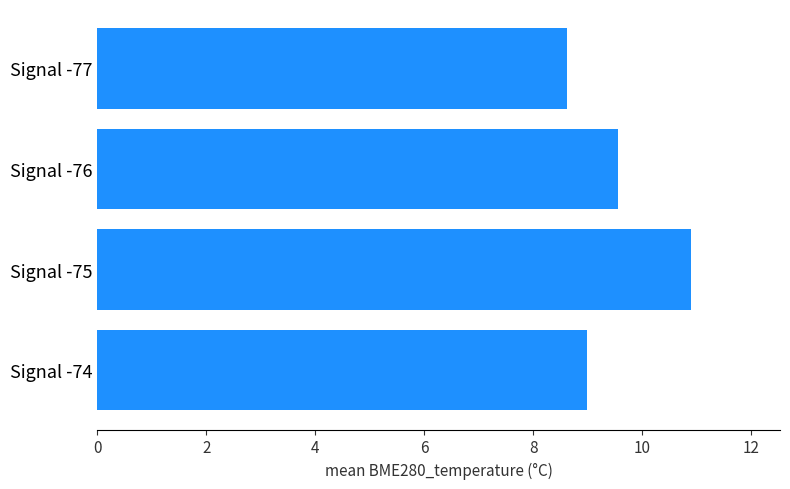

What is the difference between the second highest and second lowest values?

0.6